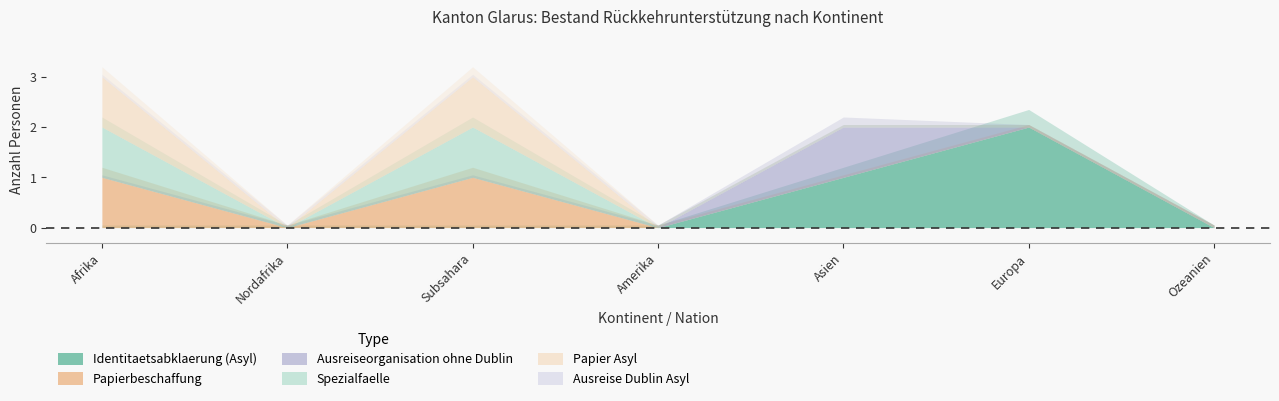

What is the label of the 3rd point from the left?

Subsahara